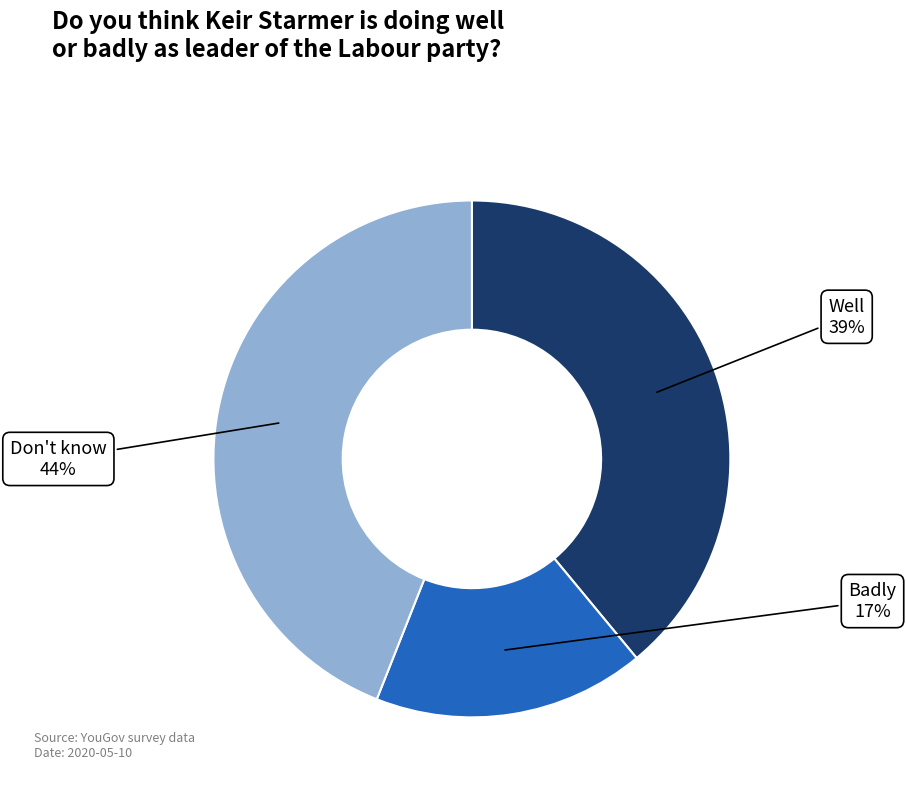

To the nearest percent, what is the difference between the largest and smallest slice percentages?

27%